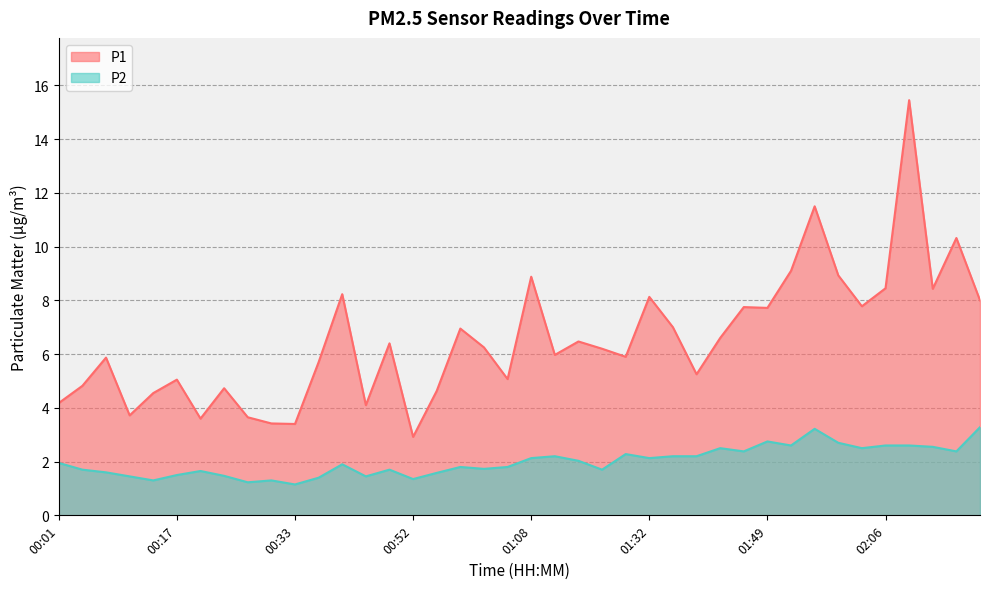

Is the value of P2 at 02:19 greater than the value of P1 at 01:32?

No